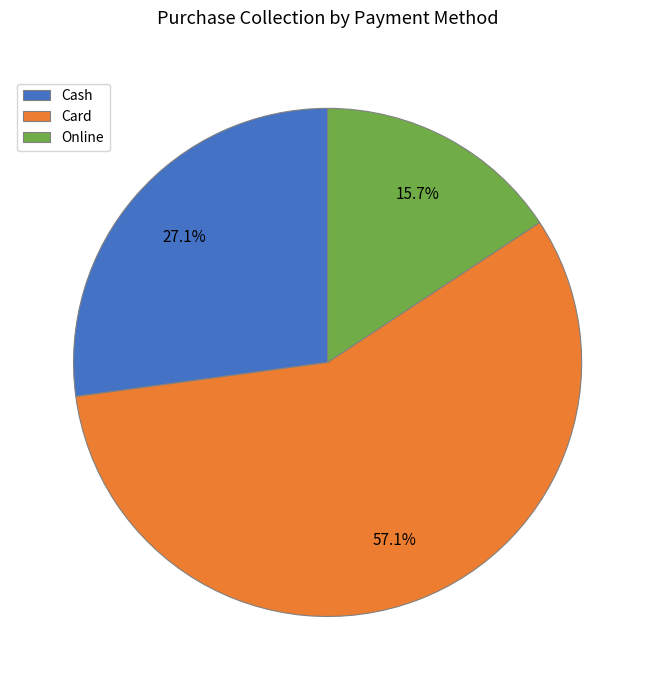

To the nearest percent, what portion does Online represent?

16%